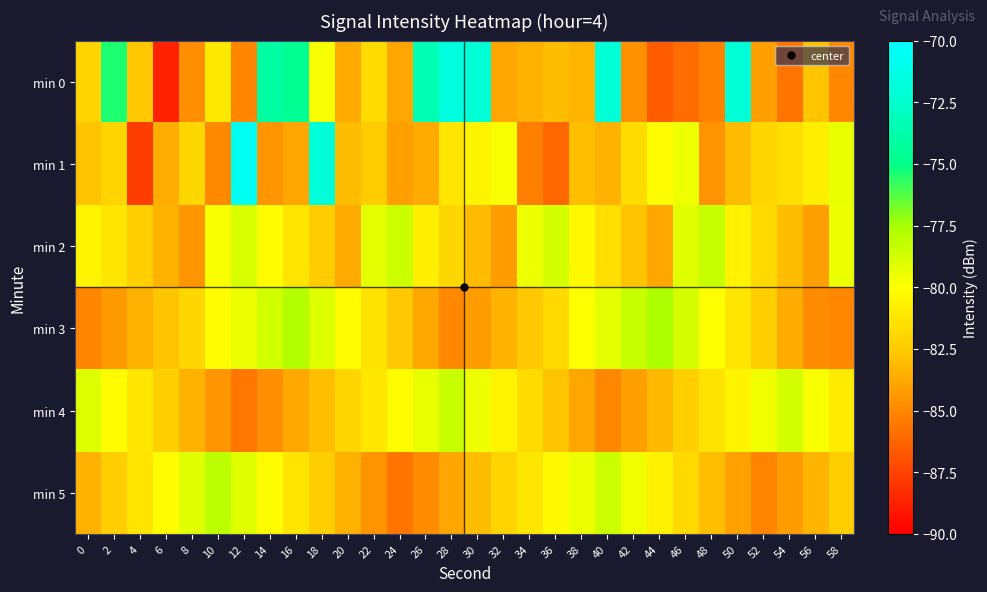

What is the total value across all series at 50?

-481.4